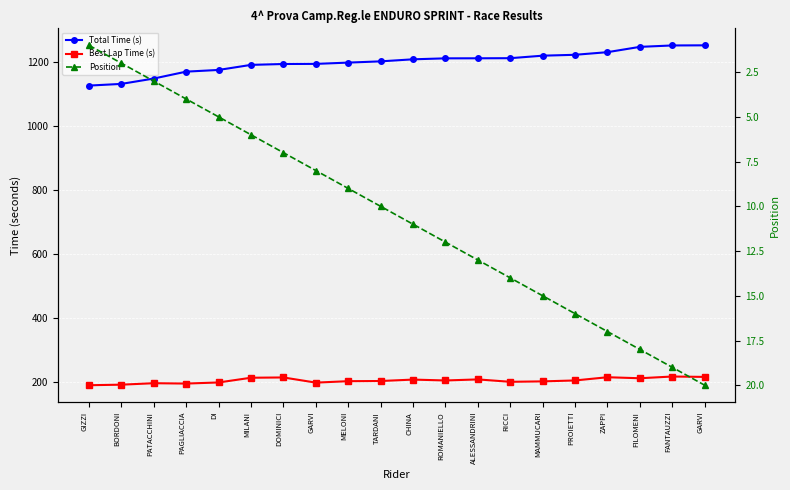

Where does the Total Time (s) series first go above 1209?

CHINA